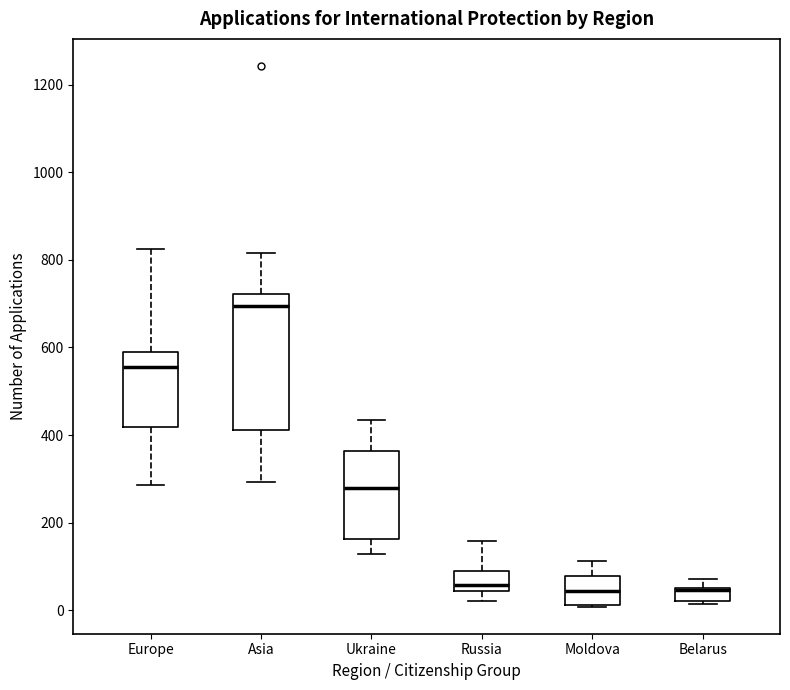

Which box is the tallest, from its lower edge to its upper edge?

Asia